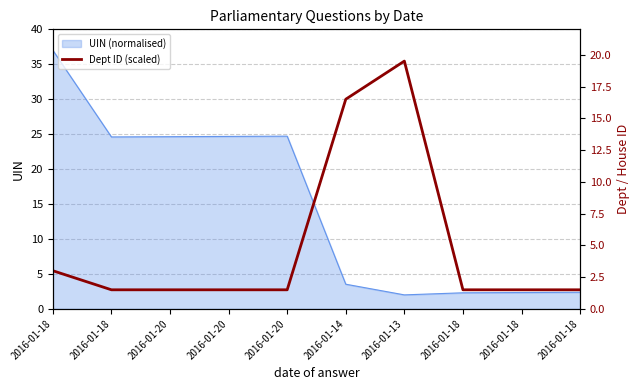

At which label is the value closest to 10?

2016-01-14